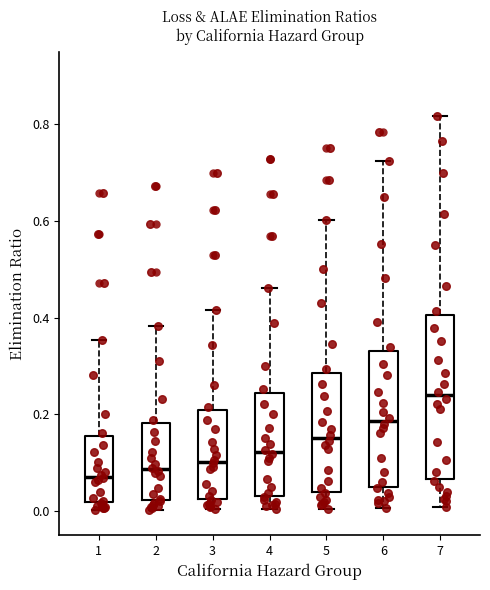

Reading left to right, read every box against the y-axis: the position of its median line, the range the box covers, and the ends of its whiskers. The values are not printed on the chart, so give them approximately, as read against the axis.

1: median 0.08, box 0.02 to 0.16, whiskers 0.00 to 0.36
2: median 0.08, box 0.02 to 0.18, whiskers 0.00 to 0.38
3: median 0.10, box 0.02 to 0.20, whiskers 0.00 to 0.42
4: median 0.12, box 0.04 to 0.24, whiskers 0.00 to 0.46
5: median 0.16, box 0.04 to 0.28, whiskers 0.00 to 0.60
6: median 0.18, box 0.06 to 0.34, whiskers 0.00 to 0.72
7: median 0.24, box 0.06 to 0.40, whiskers 0.00 to 0.82